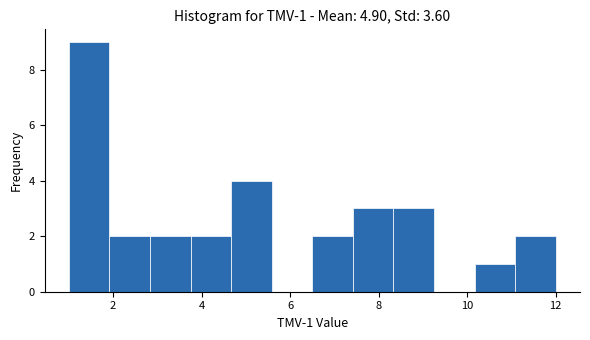

Which range on the x-axis has the tallest bar?

1.0 to 2.0